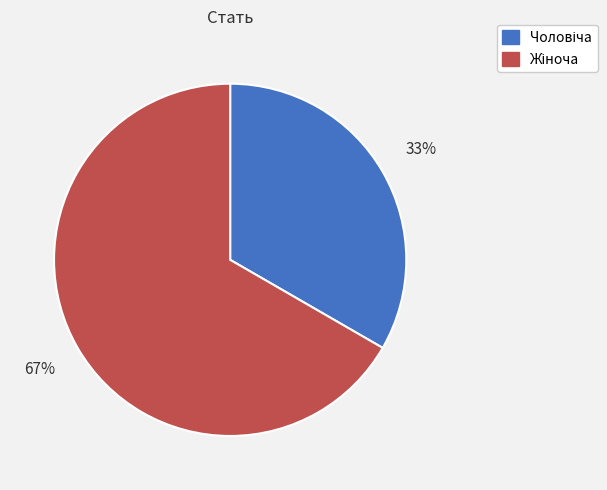

To the nearest percent, what is the average slice percentage?

50%